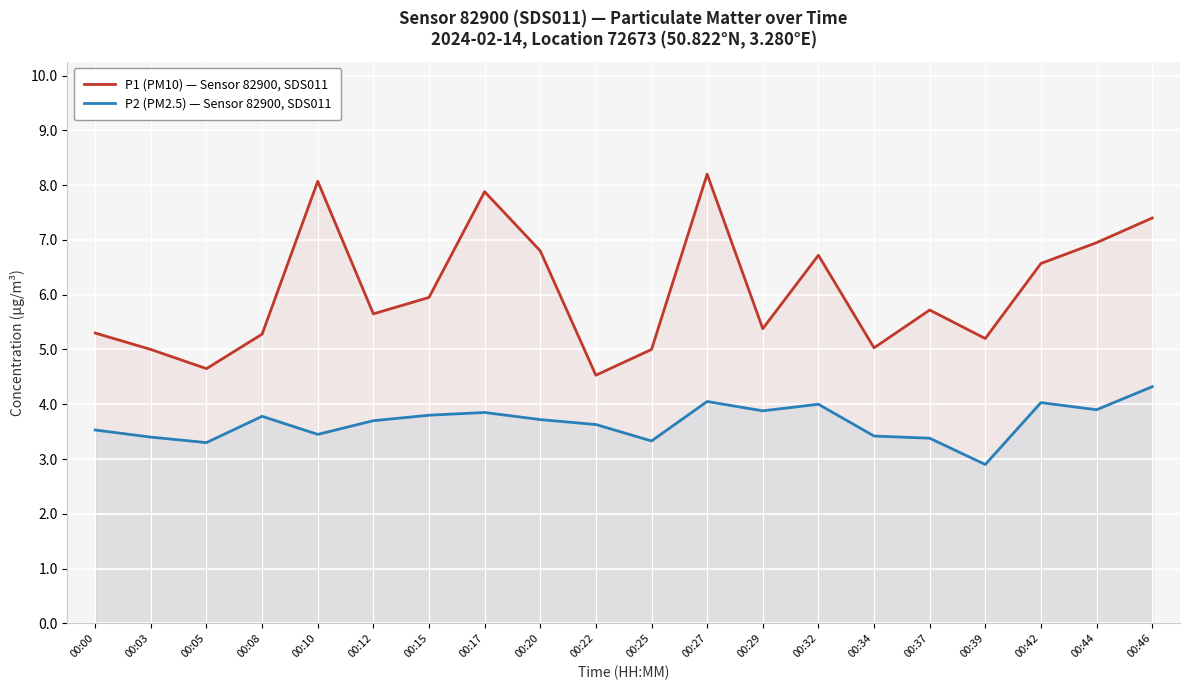

Count the number of categories in the chart.

20